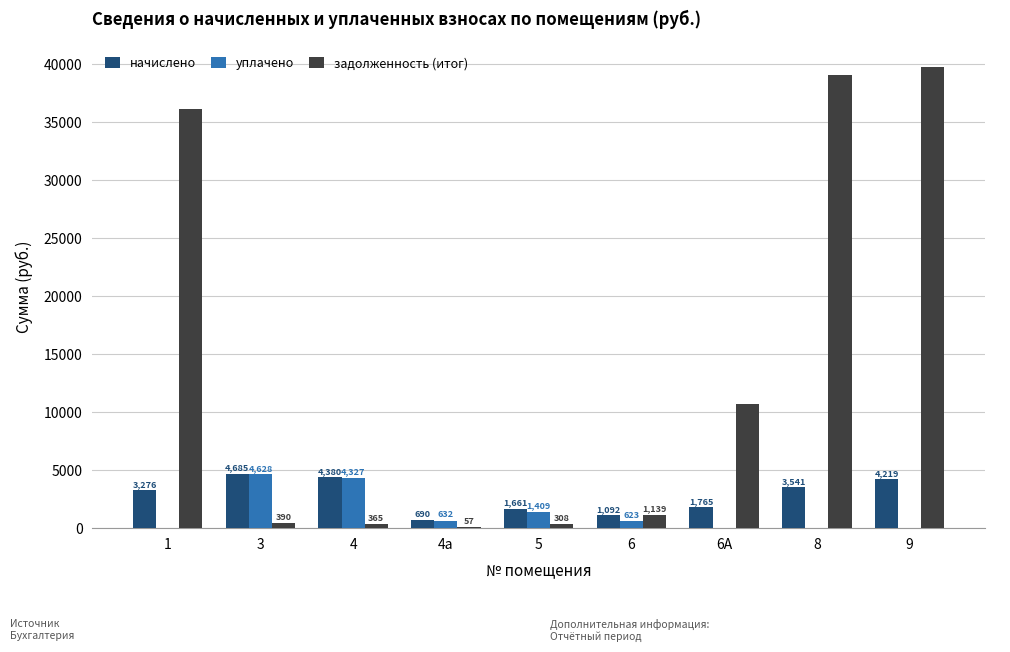

How many groups of bars are there?

9